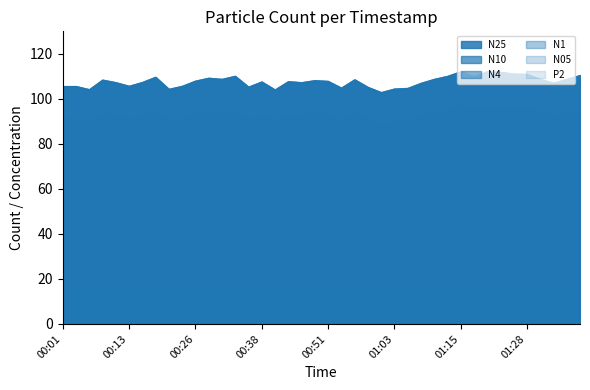

True or false: N1 and N10 intersect in this chart.

False